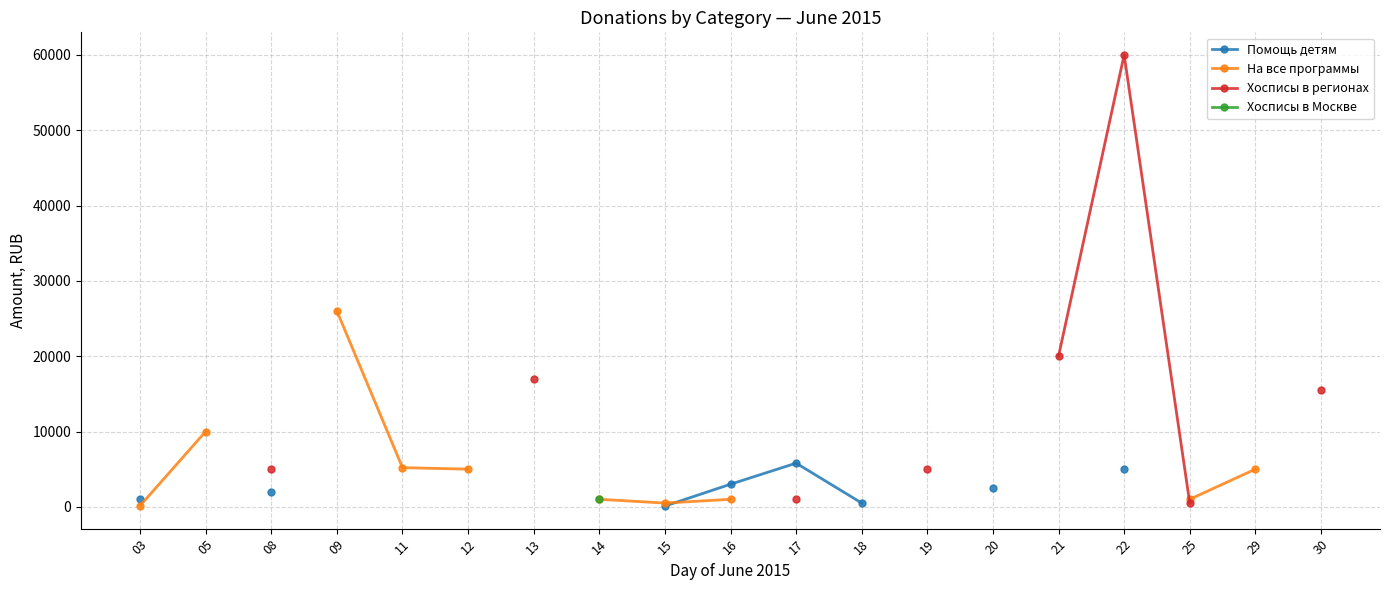

True or false: Хосписы в регионах and Хосписы в Москве intersect in this chart.

False